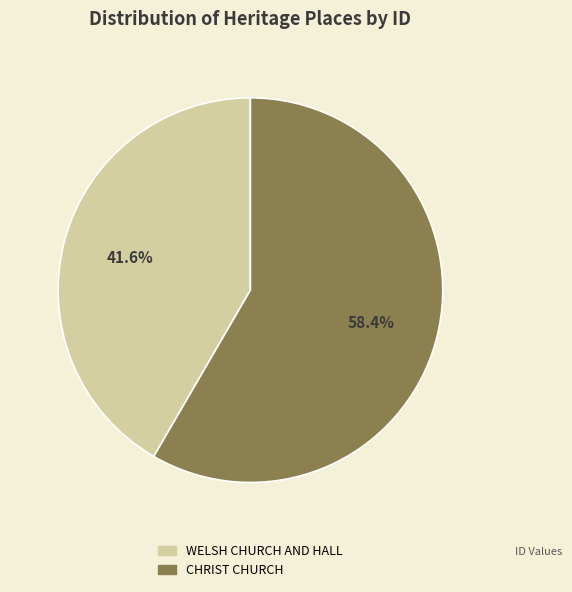

Between CHRIST CHURCH and WELSH CHURCH AND HALL, which is larger?

CHRIST CHURCH